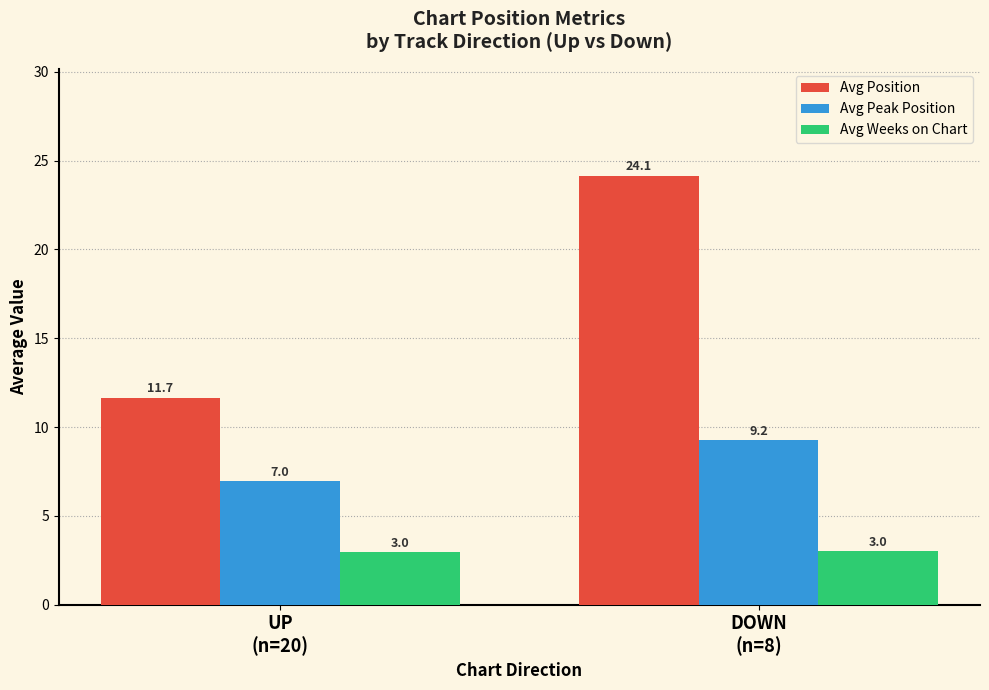

What position from the left is DOWN
(n=8)?

2